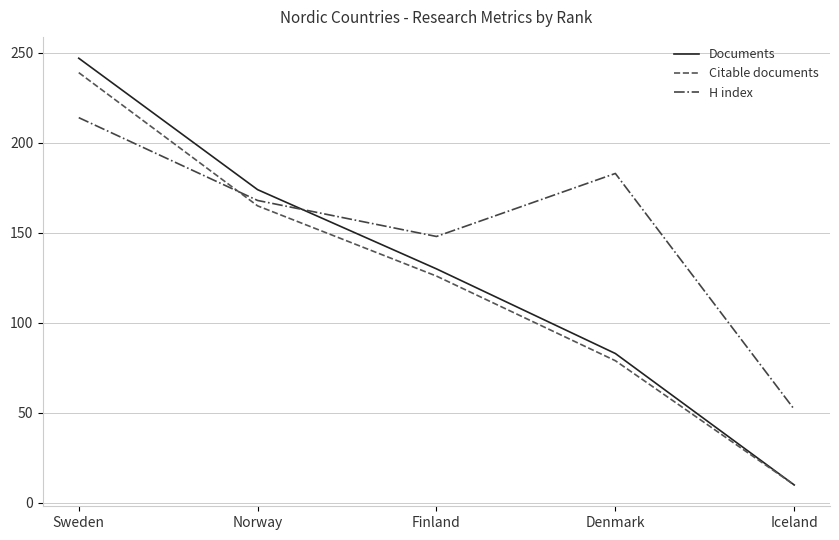

How many lines are shown in the chart?

3